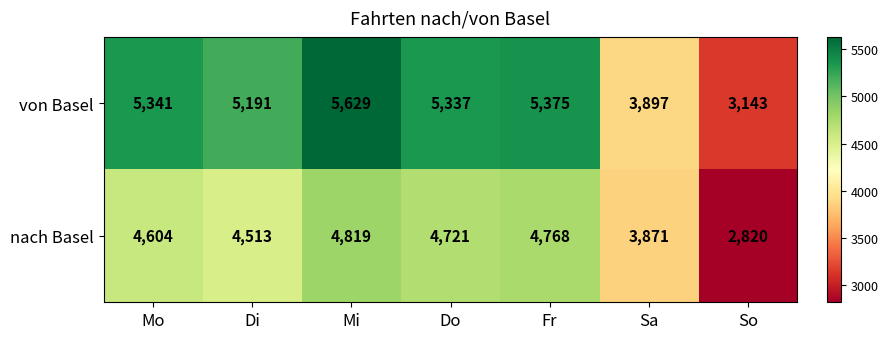

What is the sum of all von Basel values?

33913